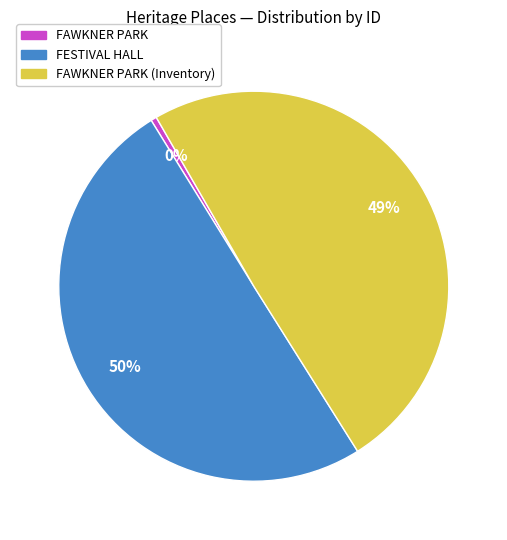

True or false: FAWKNER PARK accounts for 0% of the total.

True